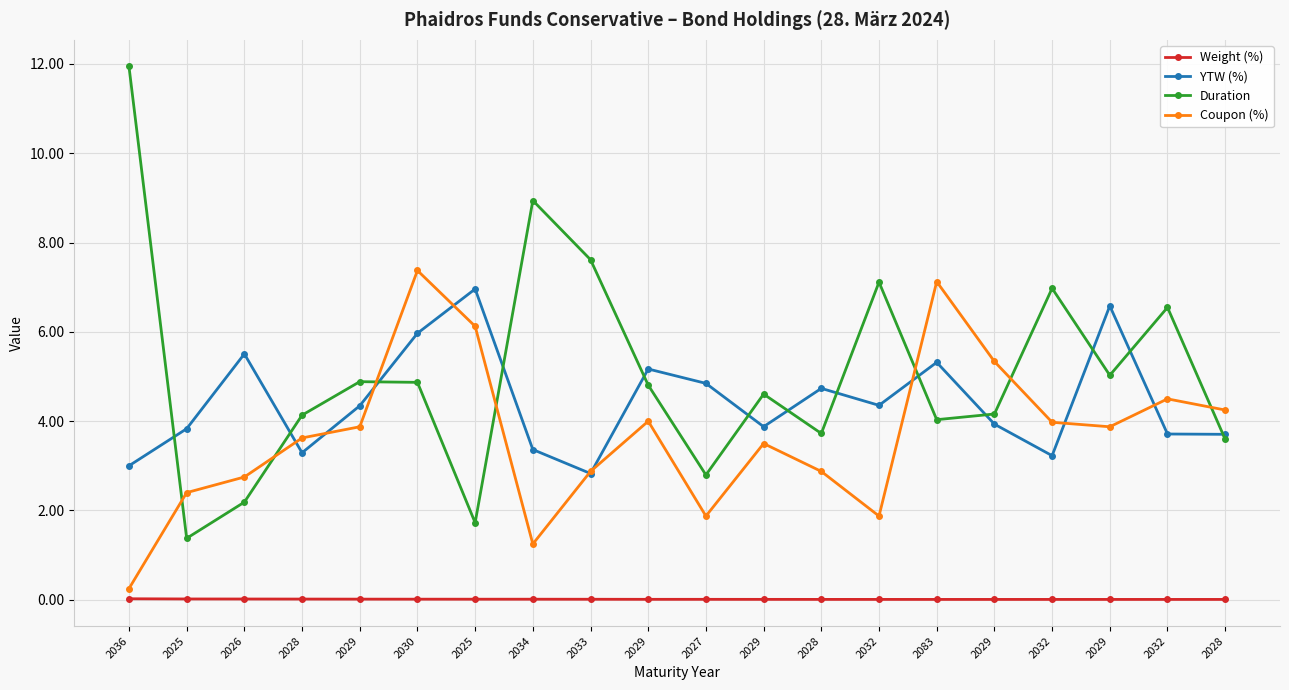

How many lines are shown in the chart?

4